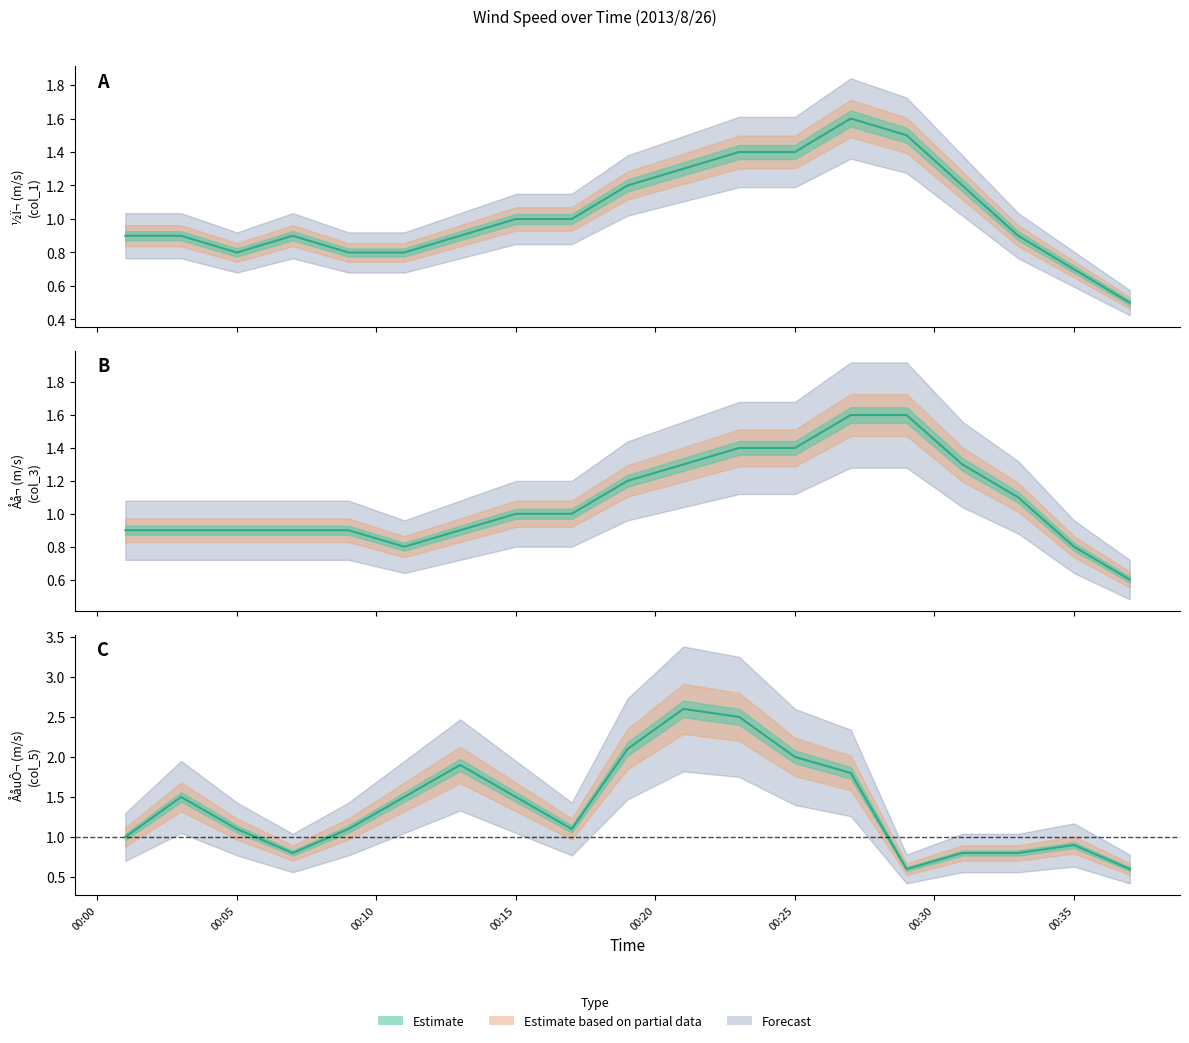

Is it true that col_5 equals 0.5 at 00:35?

False